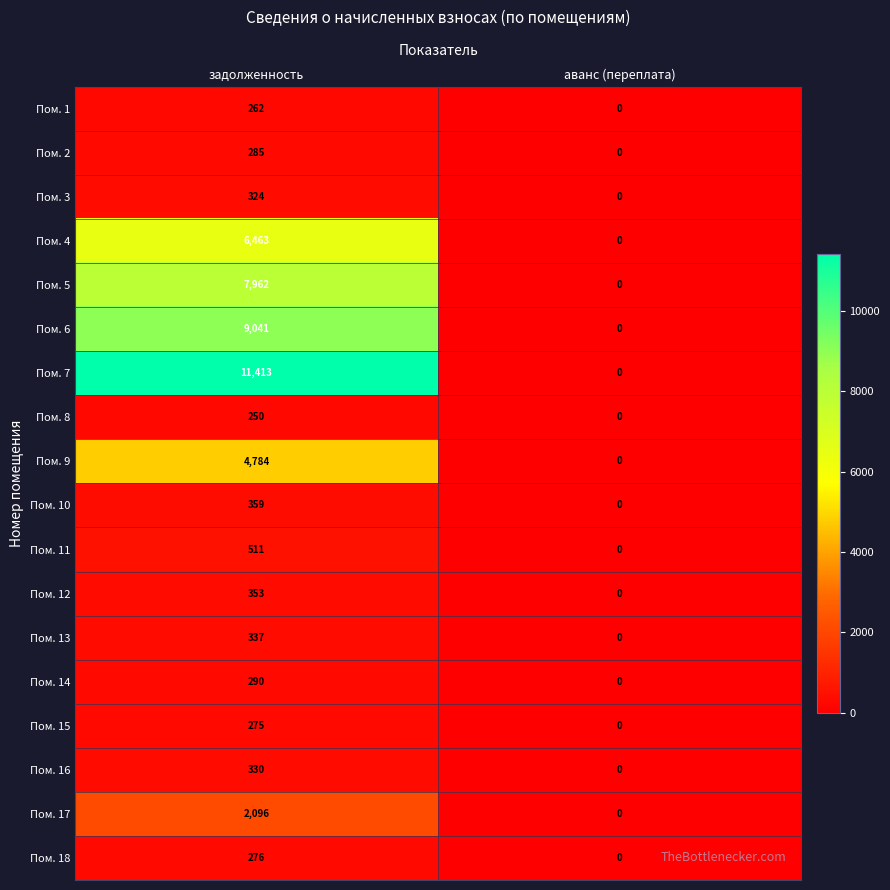

Which series changed the most between задолженность and аванс (переплата)?

Пом. 7